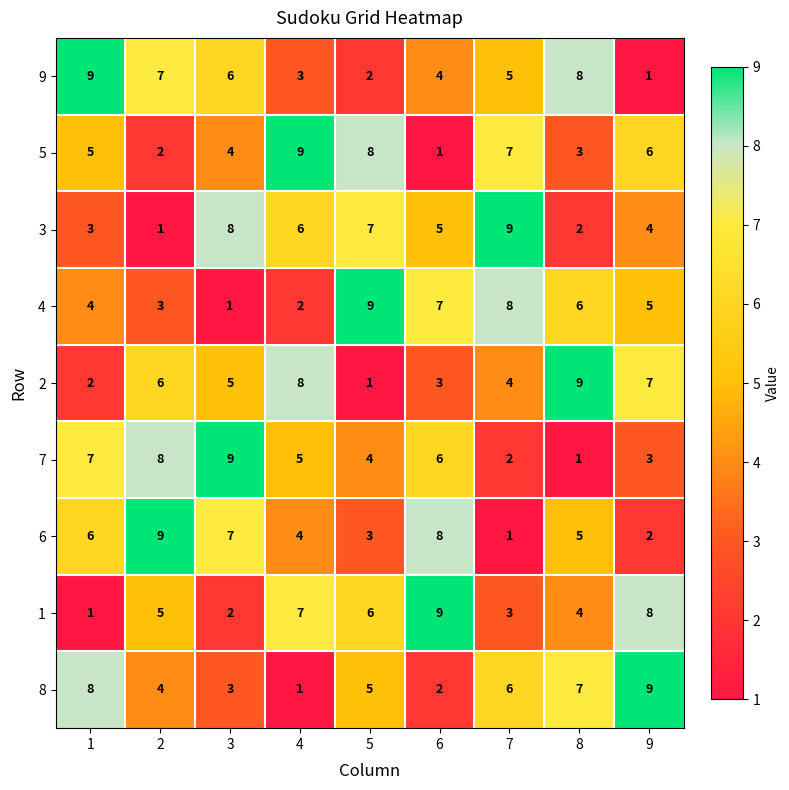

What is the difference between the maximum and minimum values in the 9 series?

8